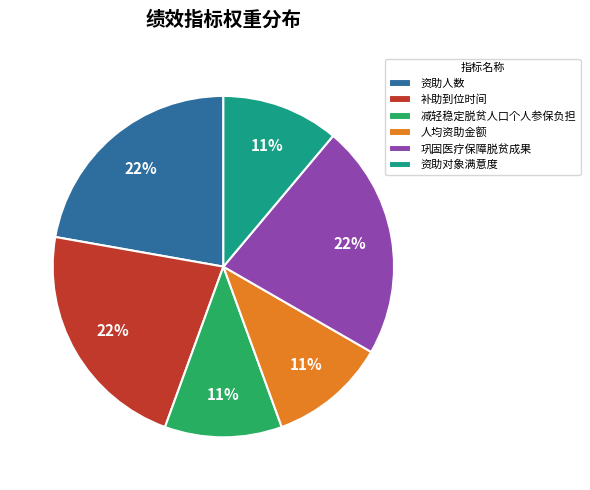

Between 资助对象满意度 and 资助人数, which is larger?

资助人数